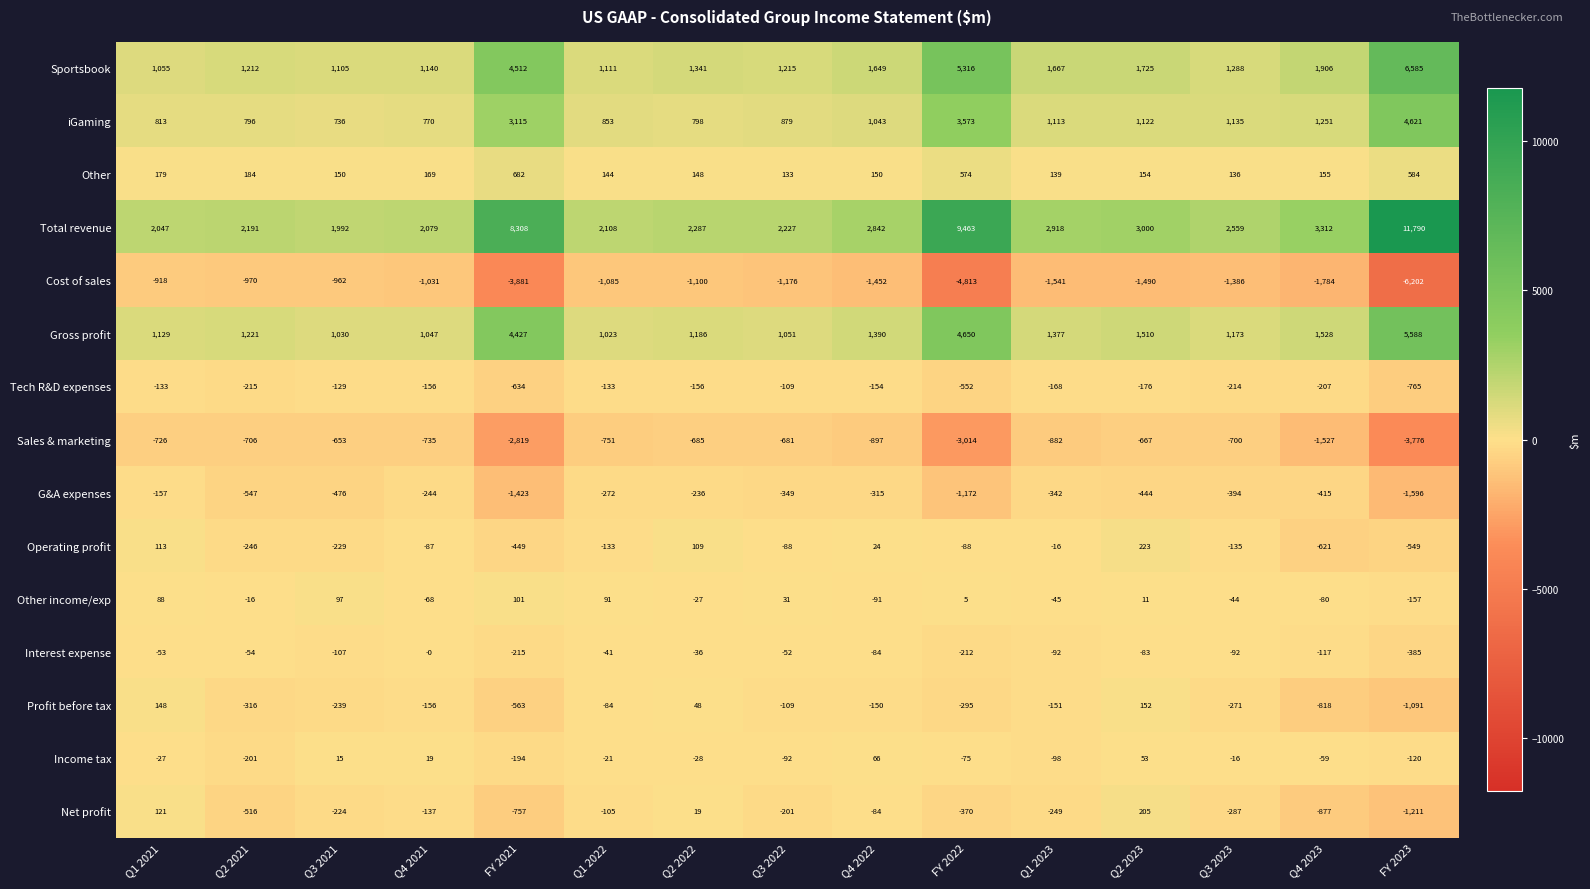

At how many categories does at least one series exceed 9207?

2